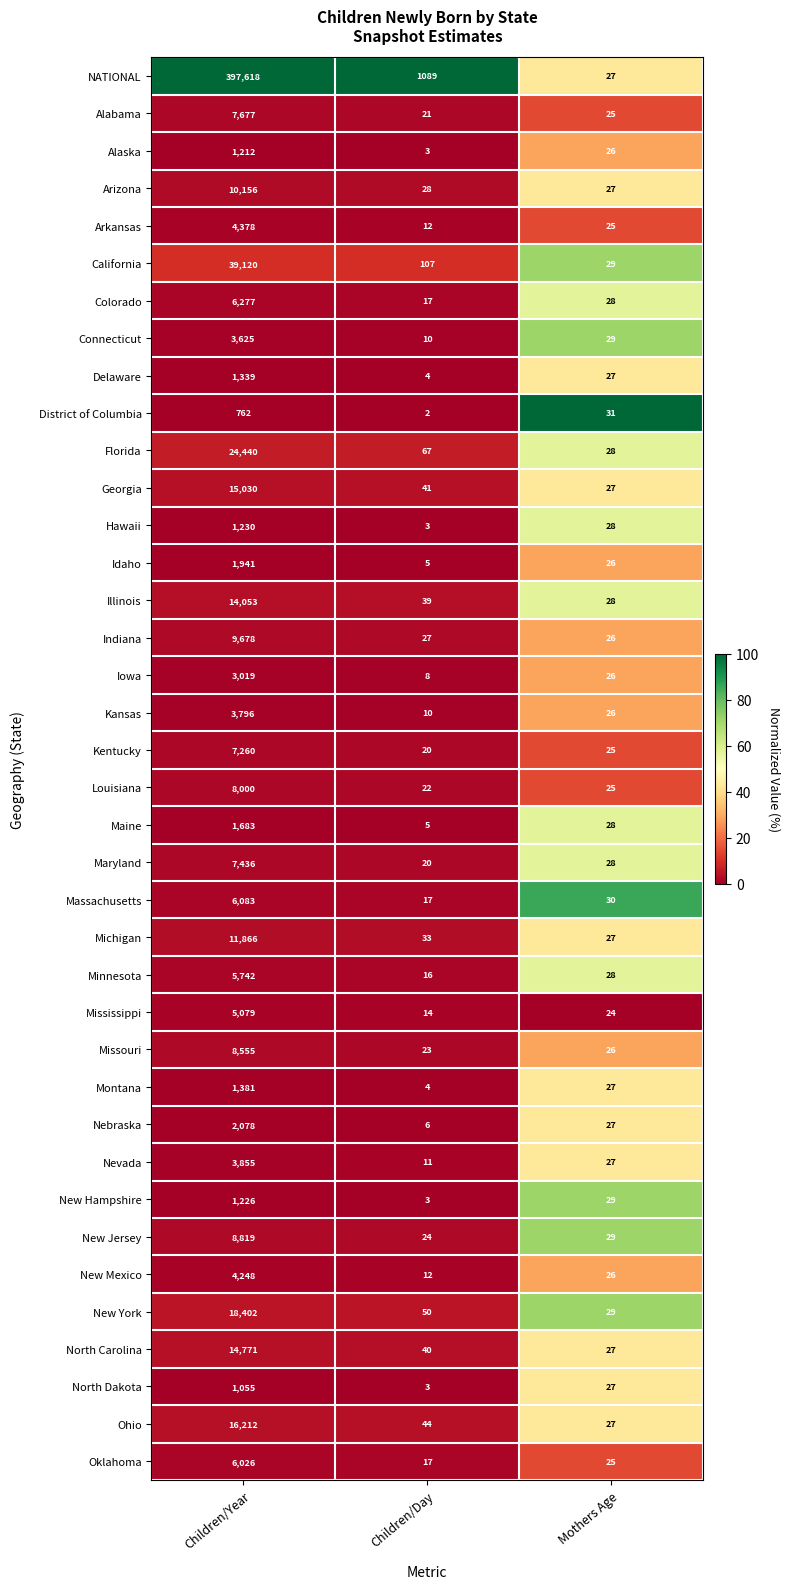

True or false: Missouri has a value of 8555 at Children/Year.

True